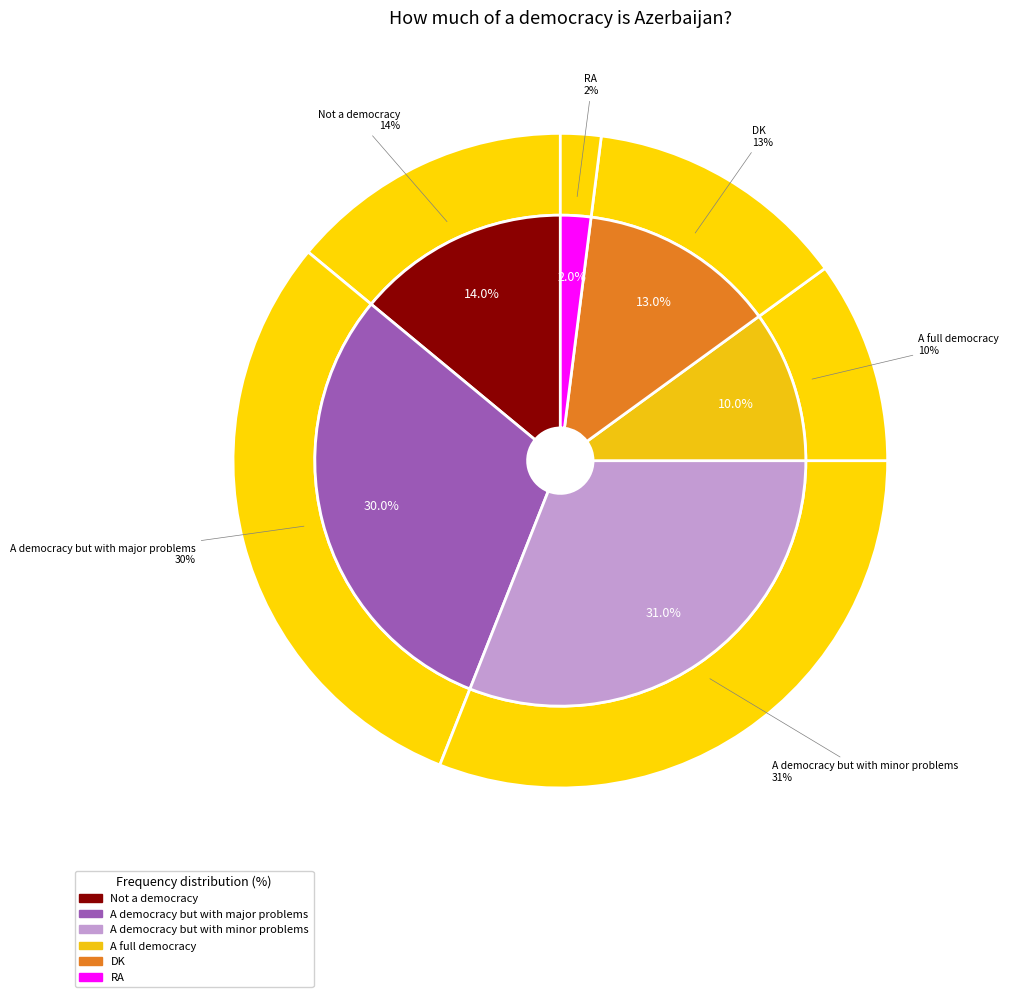

True or false: Not a democracy accounts for 1% of the total.

False